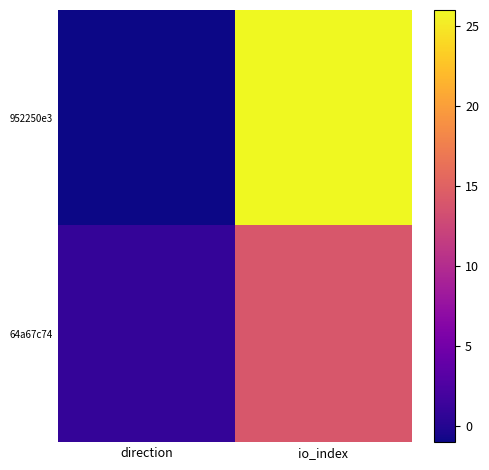

What is the spread (max minus min) of values at io_index?

12